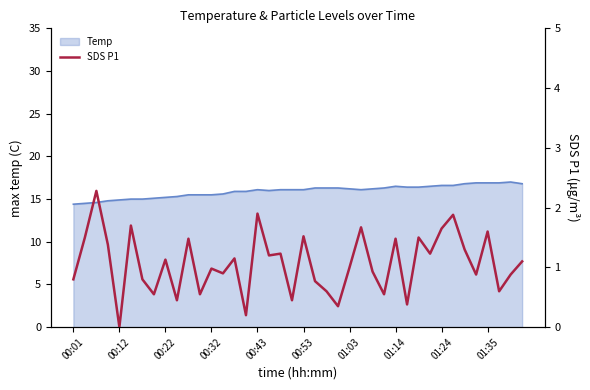

What is the highest value of the Temp series?

17.0